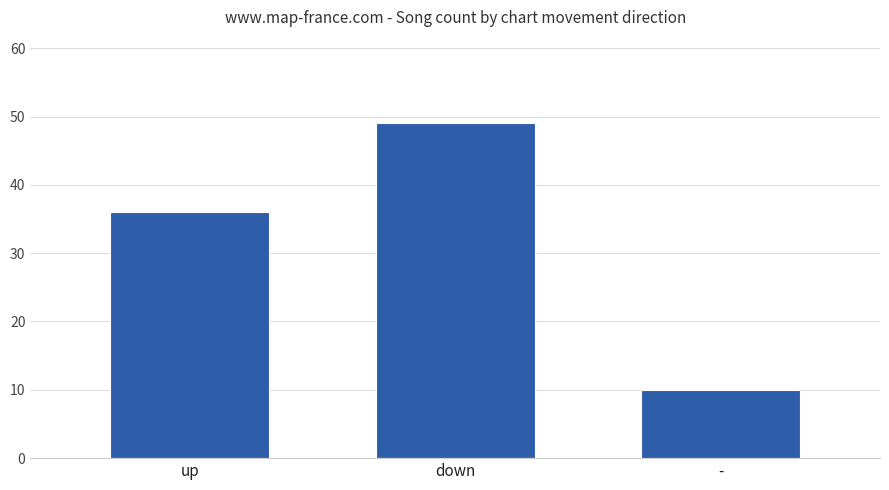

List the labels in order of value, smallest first.

-, up, down